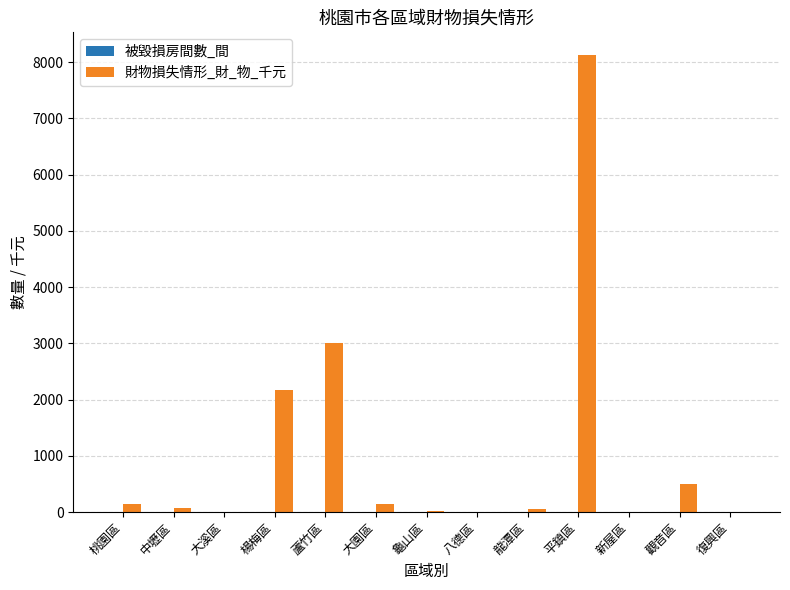

Are the bars horizontal?

No